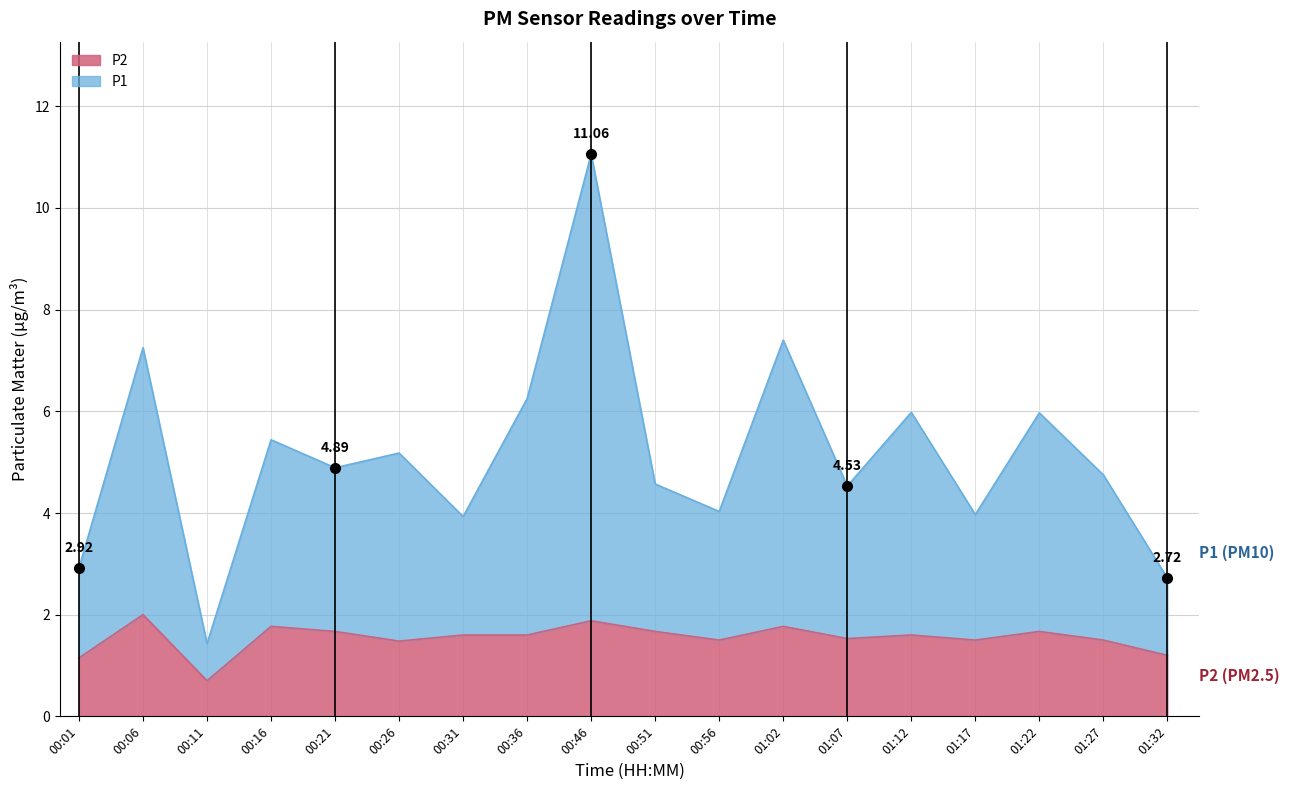

What are all the series names shown in the legend?

P2, P1